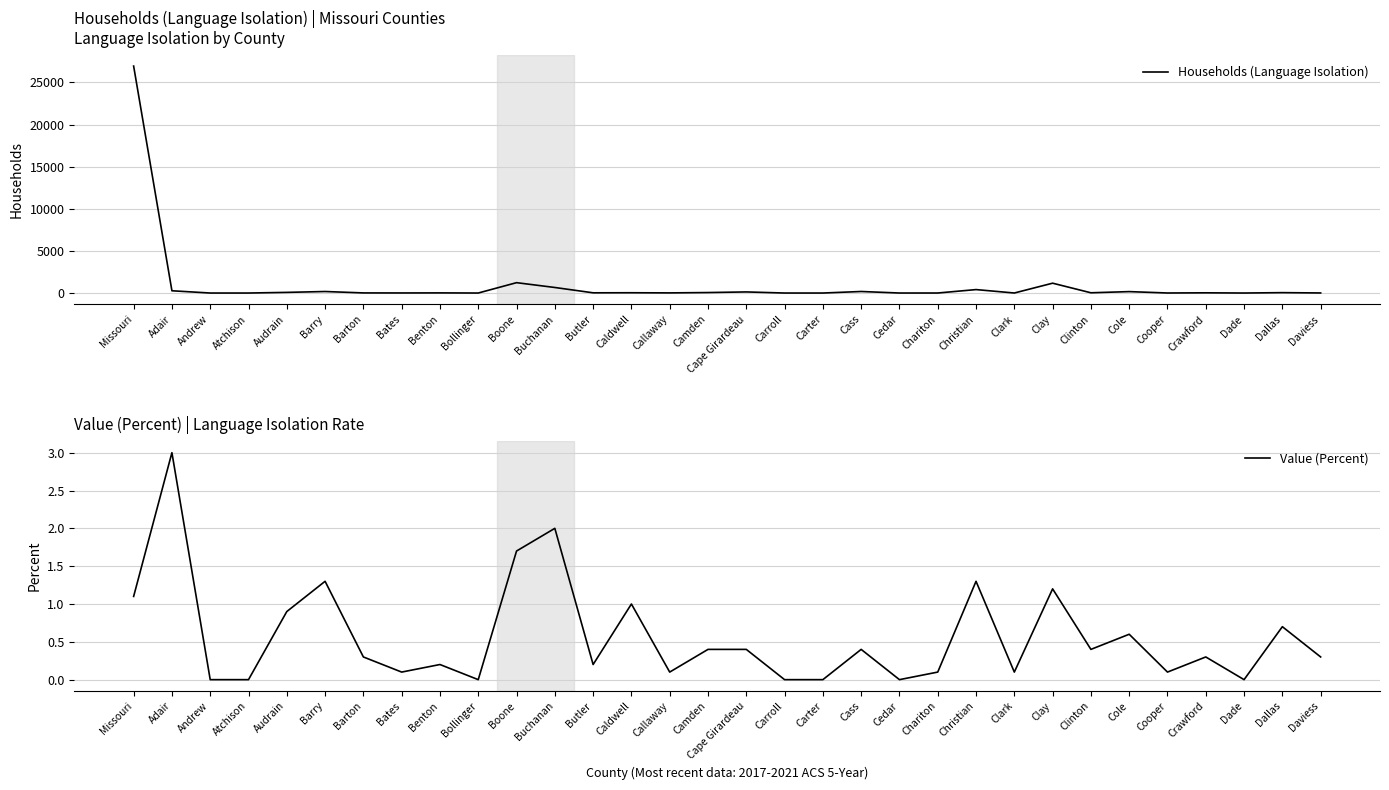

What is the difference between the Households (Language Isolation) values at Cedar and Dallas?

45